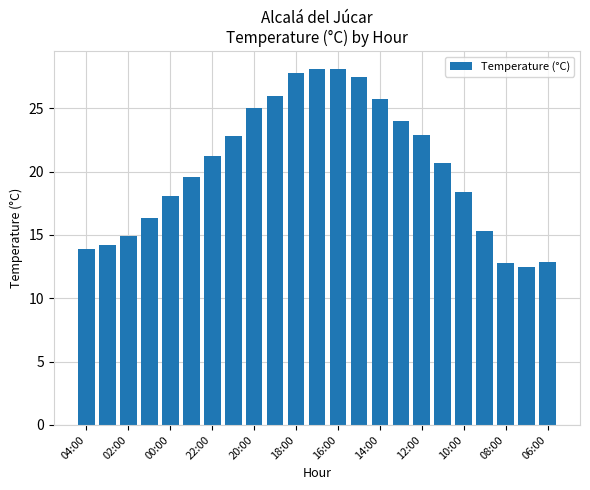

What is the smallest value displayed?

12.5